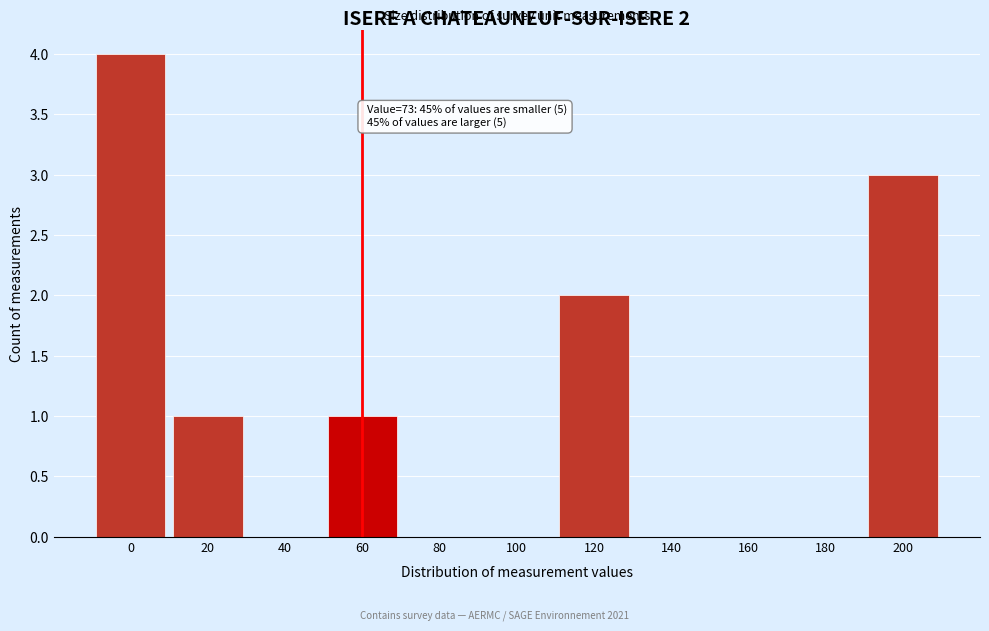

Reading left to right, transcribe all the data shown in this chart.

0=4	20=1	40=0	60=1	80=0	100=0	120=2	140=0	160=0	180=0	200=3